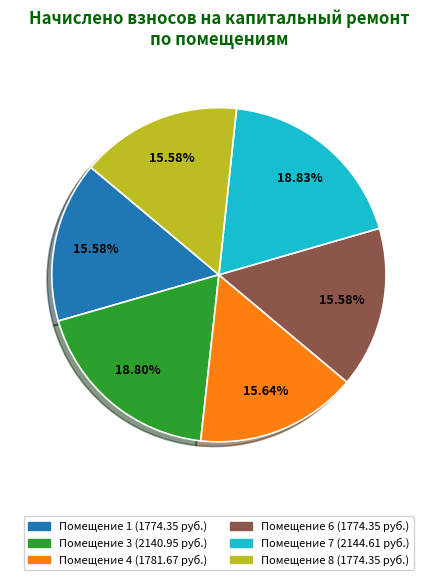

Does any single category account for the majority?

No